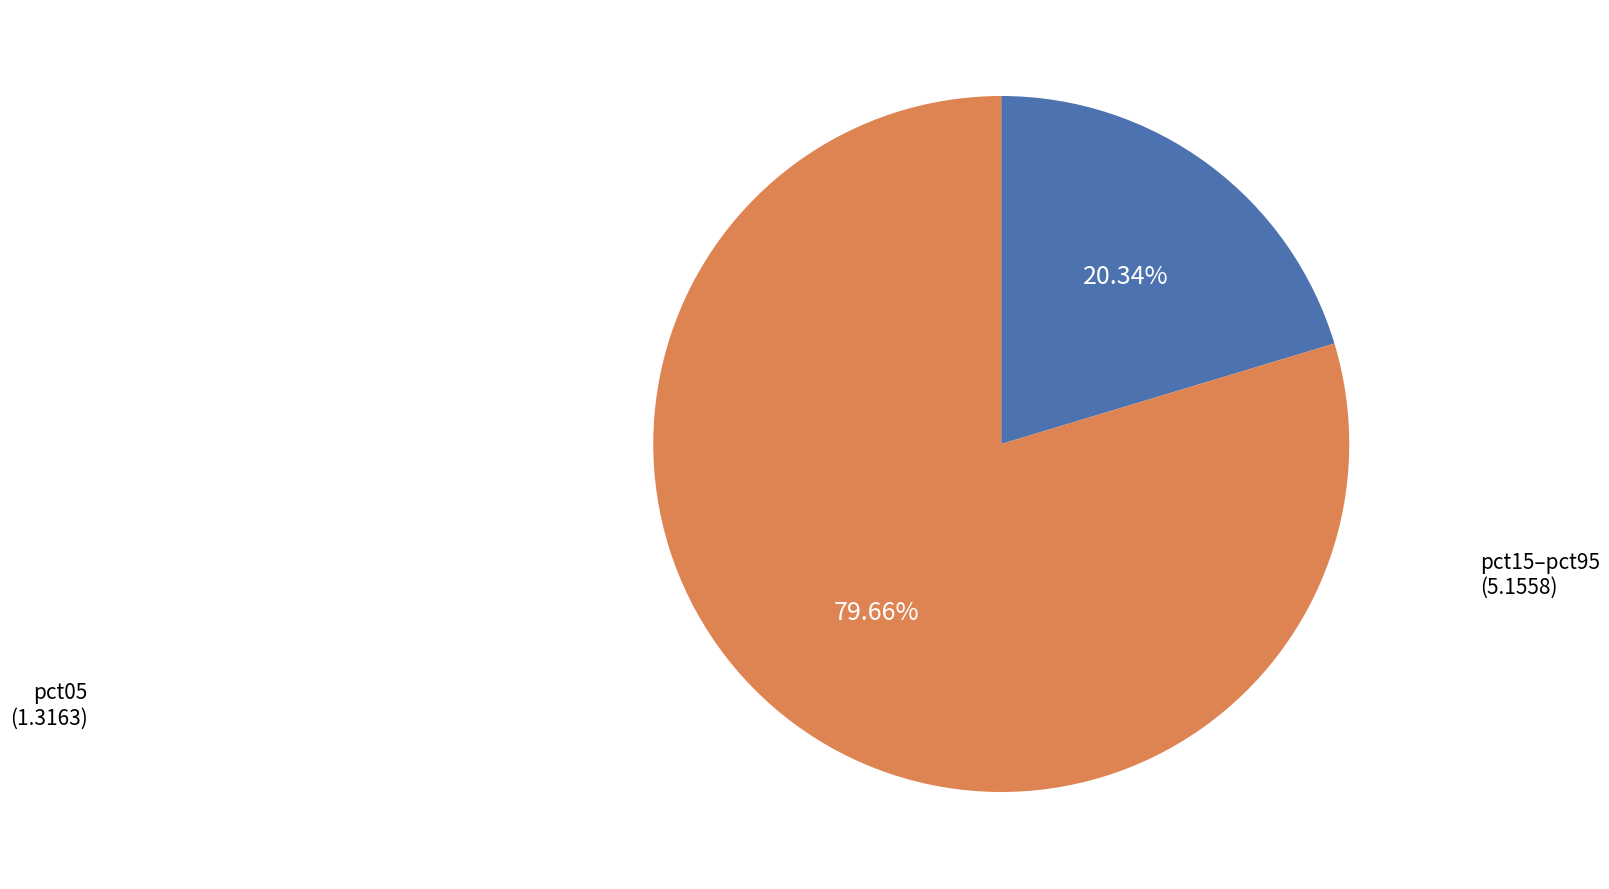

Is there a majority slice in this chart?

Yes